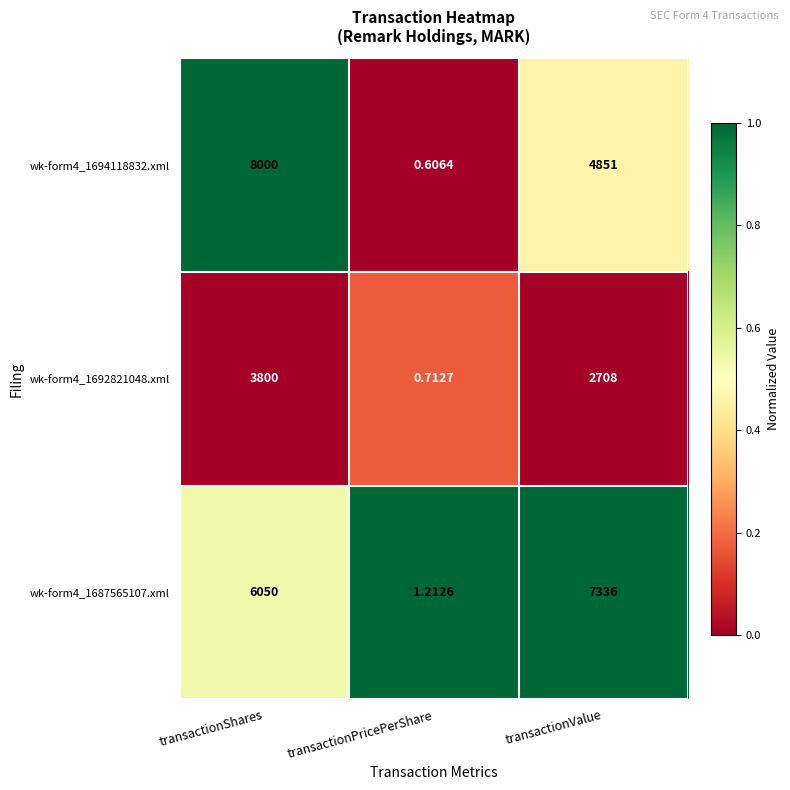

At which category does the chart reach its minimum across all series?

transactionPricePerShare